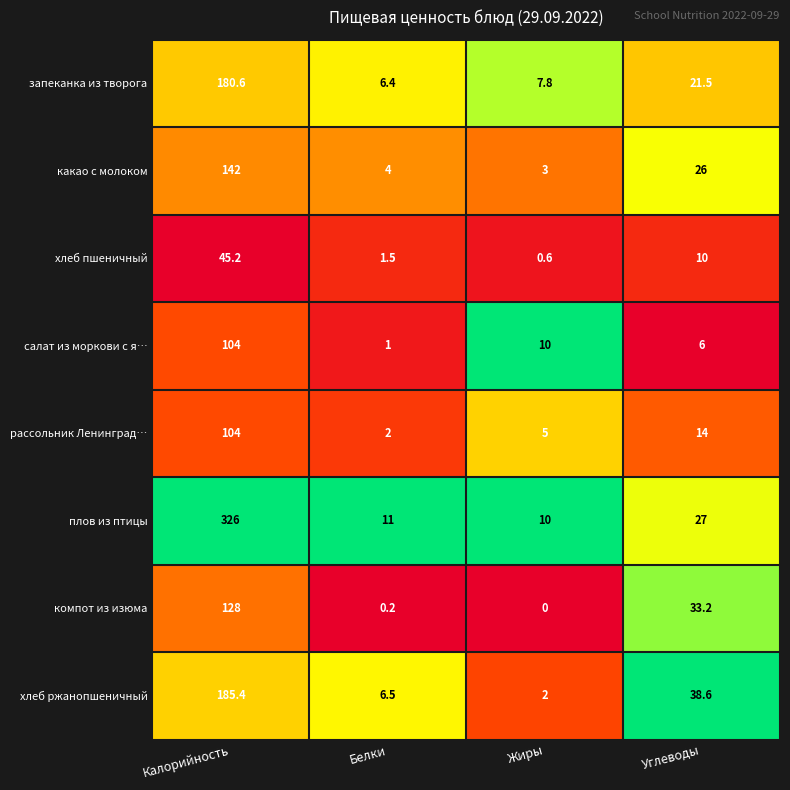

Read the запеканка из творога value at Белки.

6.4